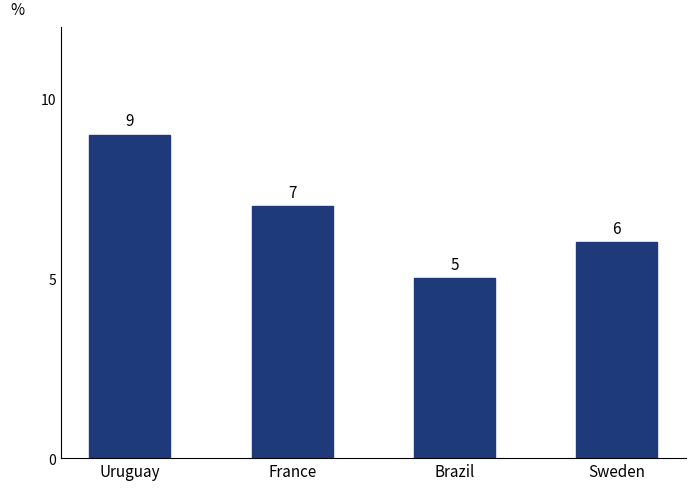

What is the greatest value displayed?

9